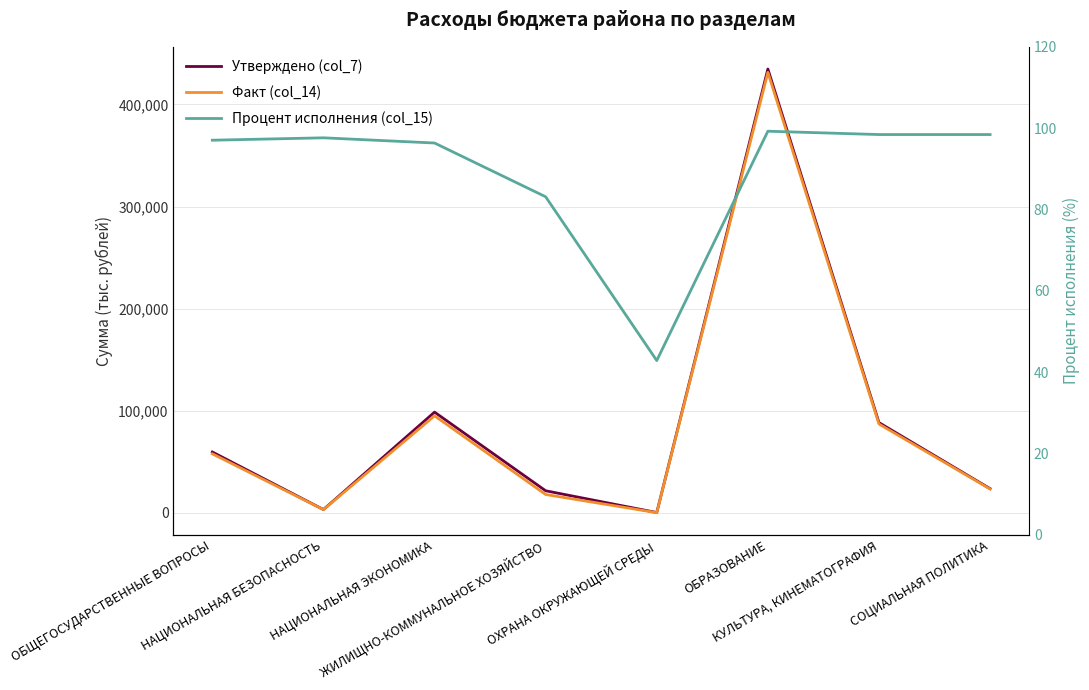

Is the value of Утверждено (col_7) at ОБЩЕГОСУДАРСТВЕННЫЕ ВОПРОСЫ greater than the value of Процент исполнения (col_15) at ЖИЛИЩНО-КОММУНАЛЬНОЕ ХОЗЯЙСТВО?

Yes